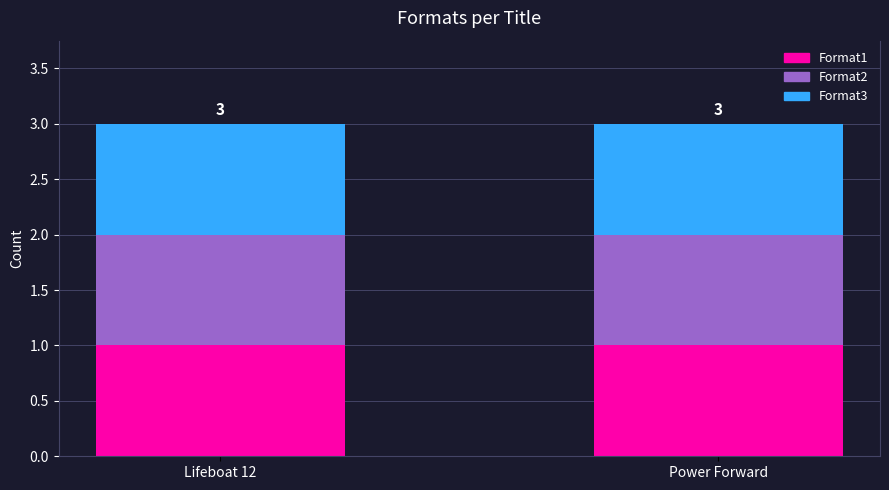

How many data points does each series have?

2